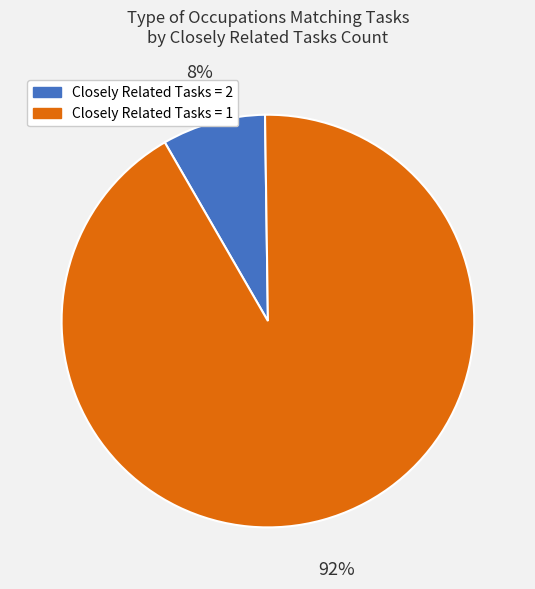

To the nearest percent, what percentage of the pie is Closely Related Tasks = 2?

8%